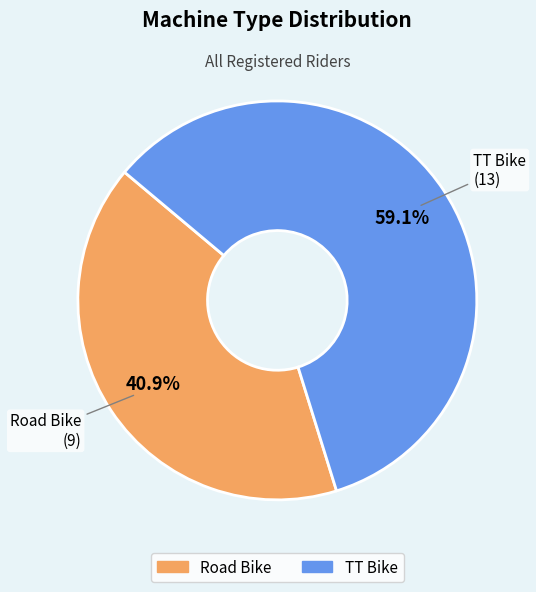

To the nearest percent, what portion does Road Bike represent?

41%